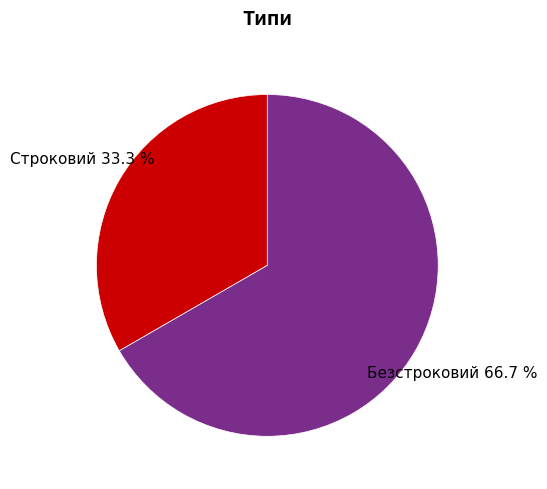

Does any single category account for the majority?

Yes